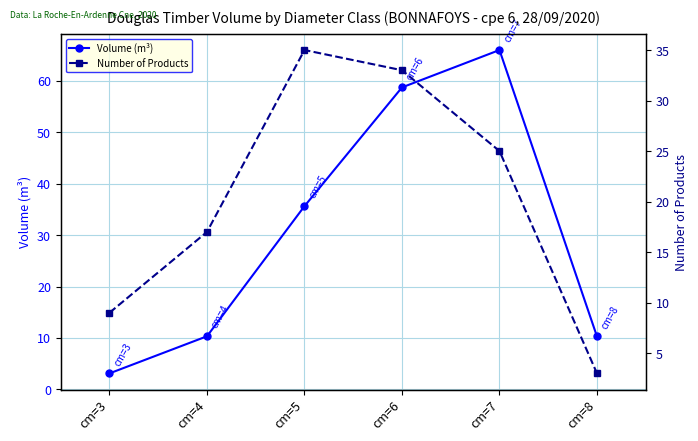

List the series in order of their overall mean, highest first.

Volume (m³), Number of Products